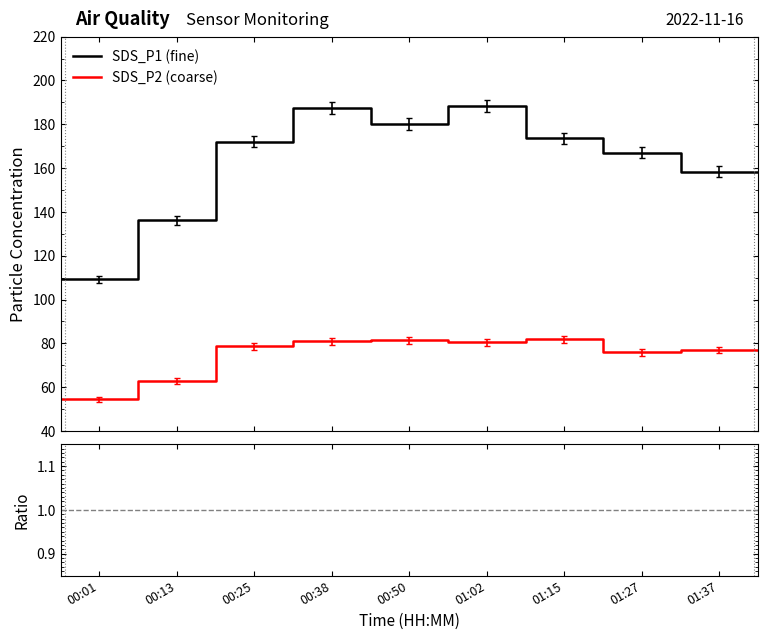

What is the maximum value for SDS_P2 (coarse)?

81.9